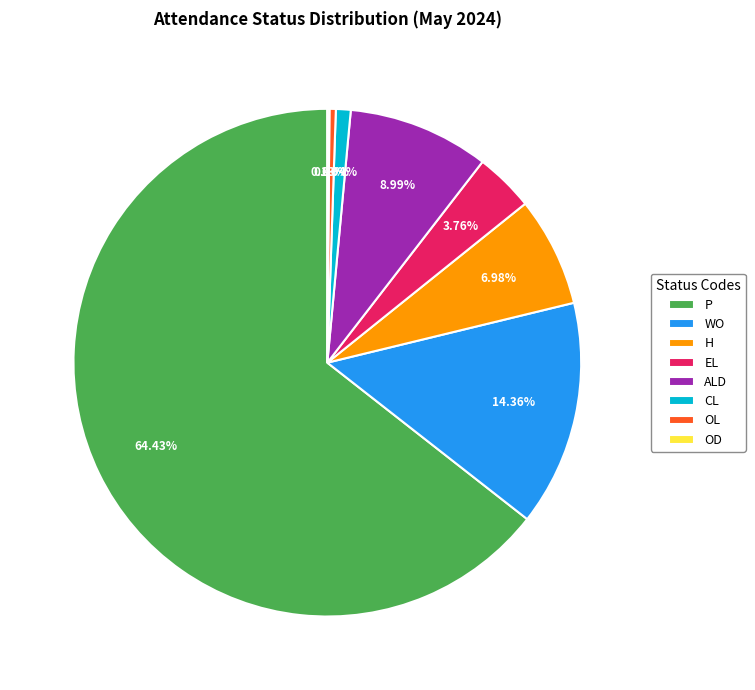

Is the sum of CL and H greater than half?

No